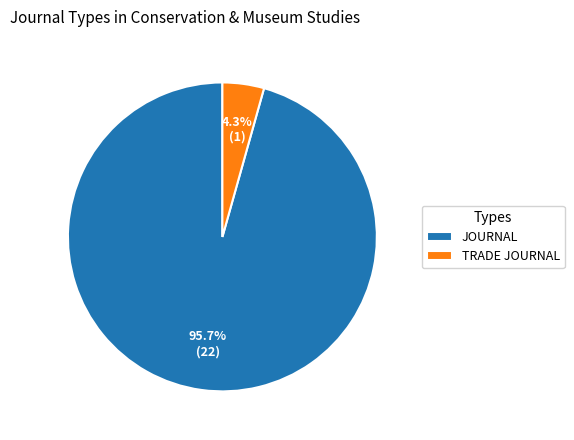

Count the number of slices in the pie.

2